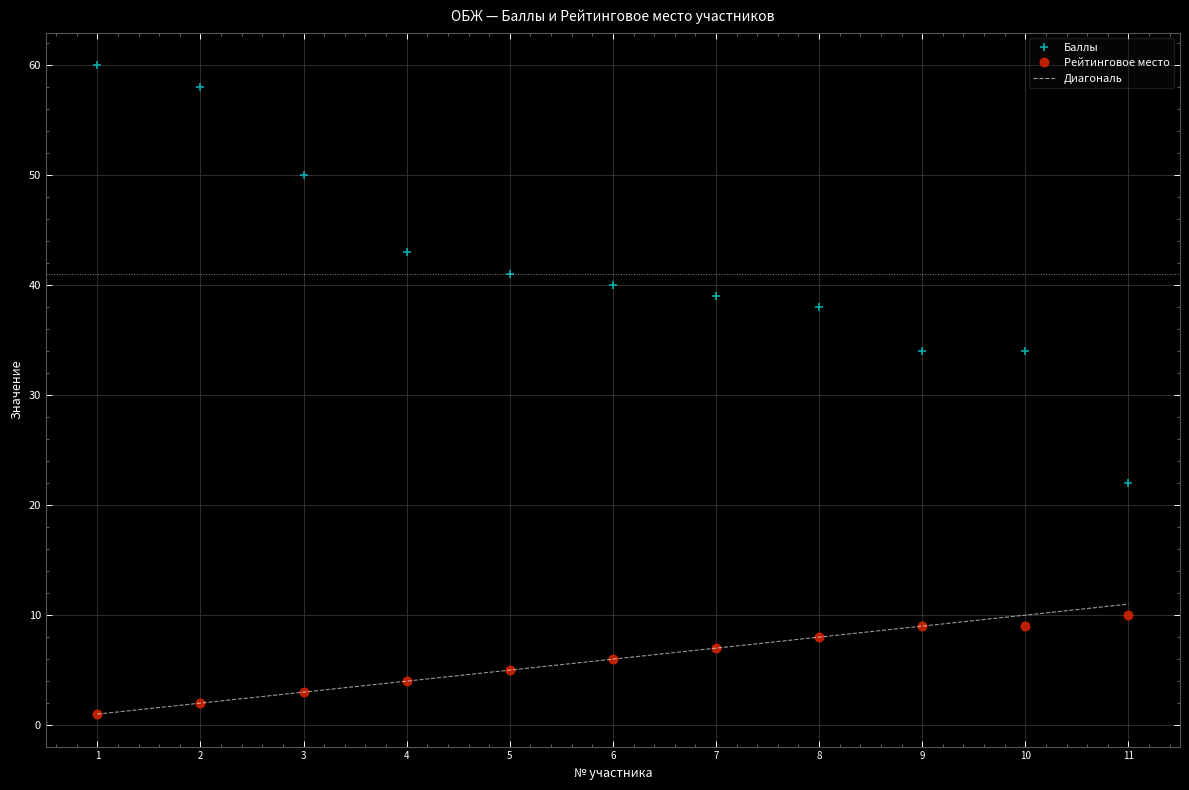

True or false: Баллы and Диагональ intersect in this chart.

False